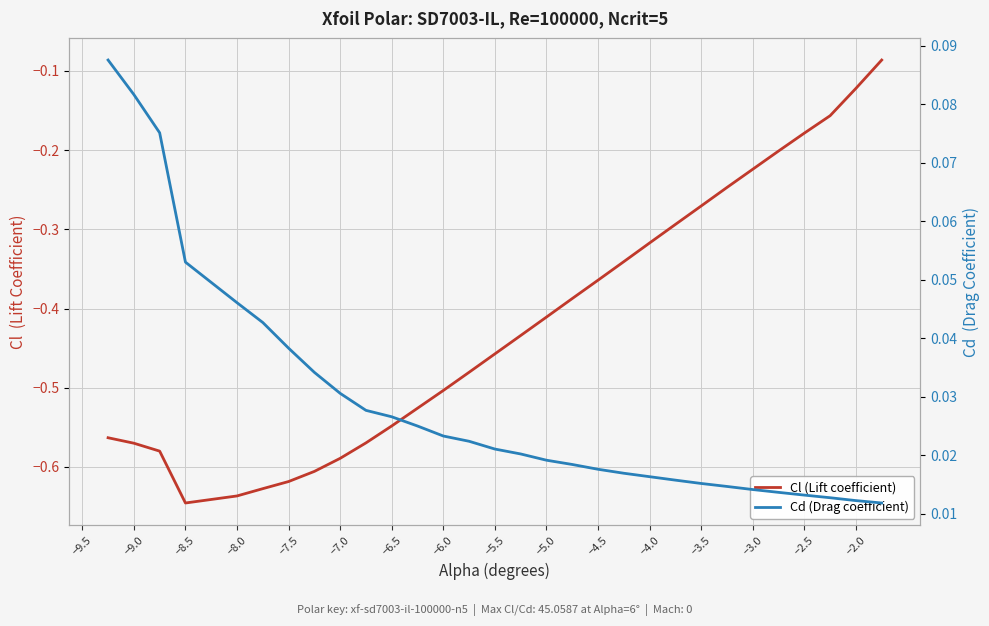

True or false: Cl (Lift coefficient) and Cd (Drag coefficient) intersect in this chart.

False